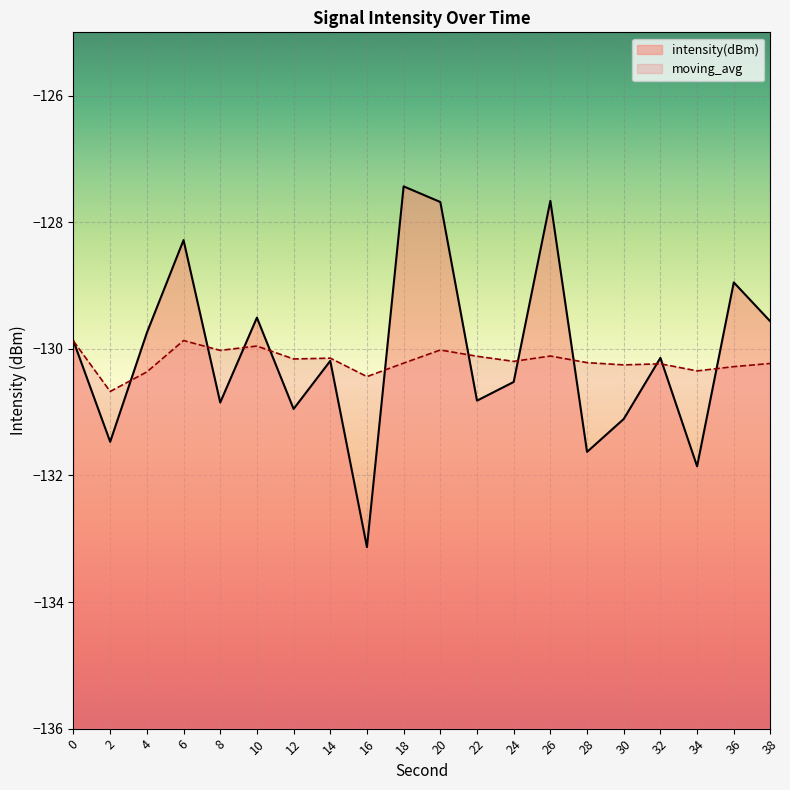

List the labels in order of intensity(dBm) value, smallest first.

16, 34, 28, 2, 30, 12, 8, 22, 24, 14, 32, 0, 4, 38, 10, 36, 6, 20, 26, 18